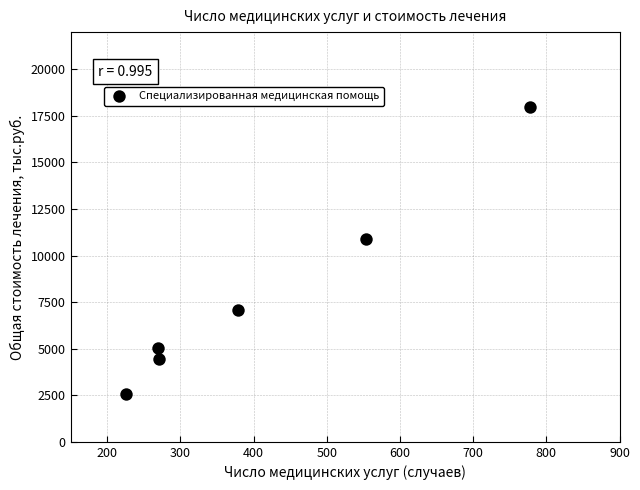

What Y value in the scatter plot is closest to 10289?

10882.4